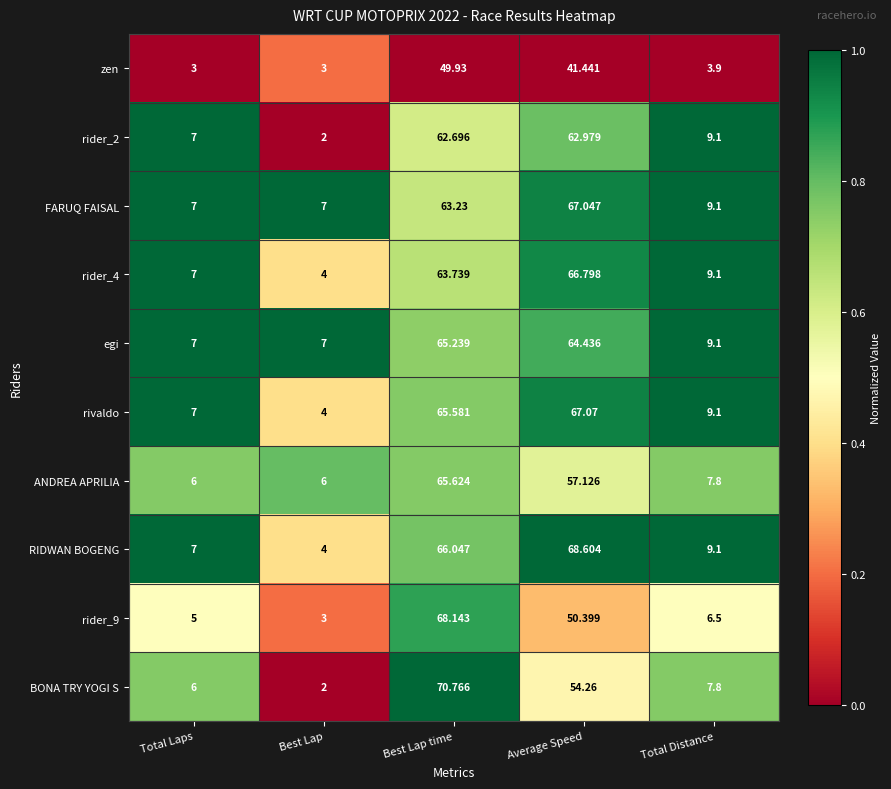

How many distinct data groups are displayed?

10